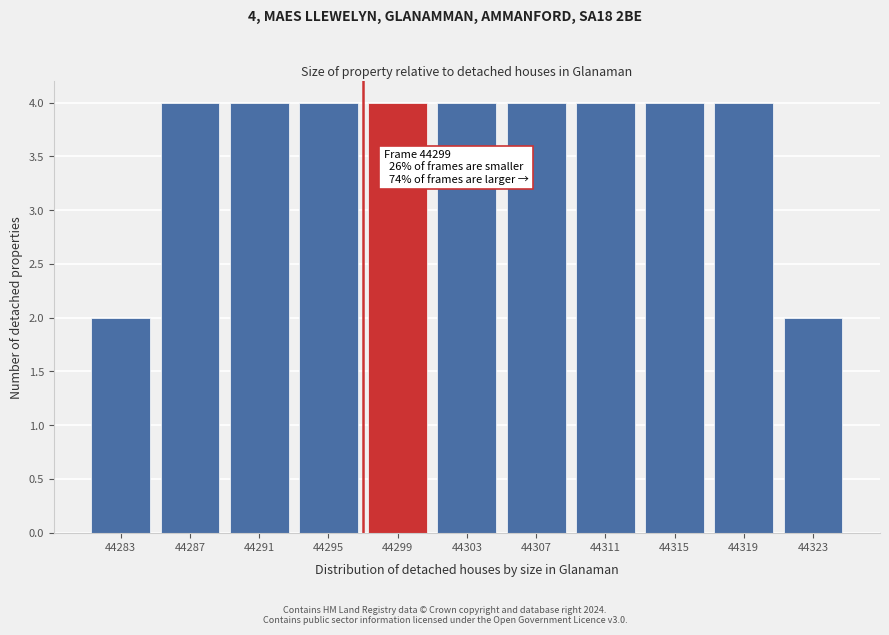

Reading right to left, extract all data points from this chart.

2	4	4	4	4	4	4	4	4	4	2